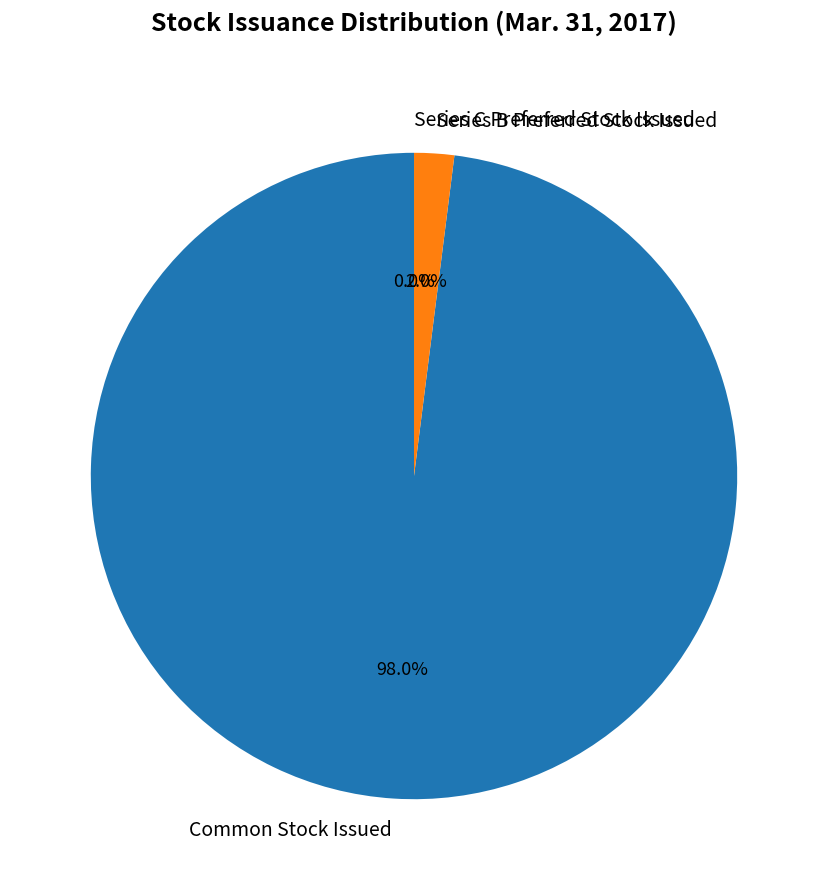

Combined, what portion of the pie is Series B Preferred Stock Issued and Common Stock Issued?

100.0%